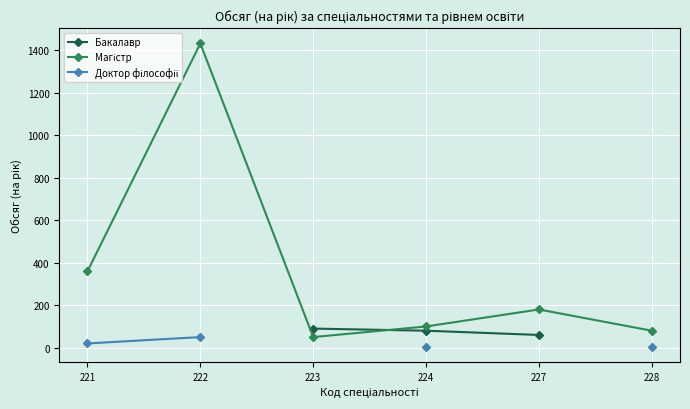

True or false: Доктор філософії has a value of 8.6 at 228.

False